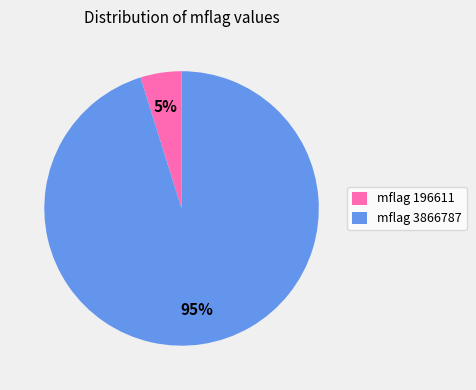

True or false: mflag 3866787 accounts for 95% of the total.

True